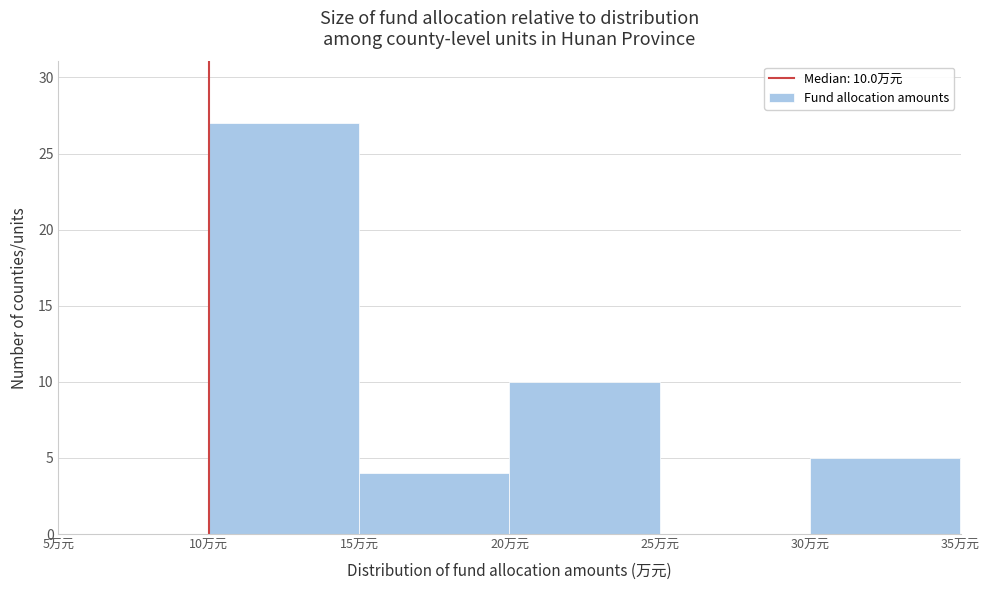

Over which range of the x-axis is the bar tallest?

10 to 15